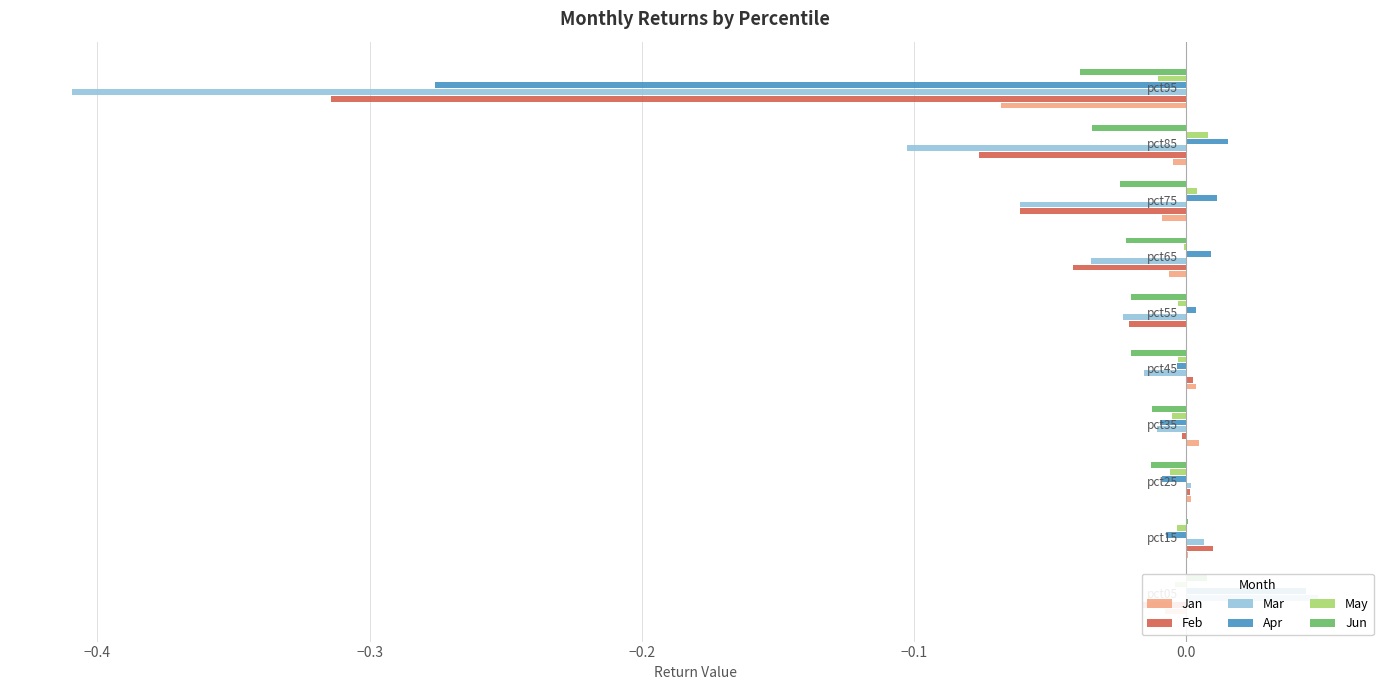

How many positive values does the May series have?

2